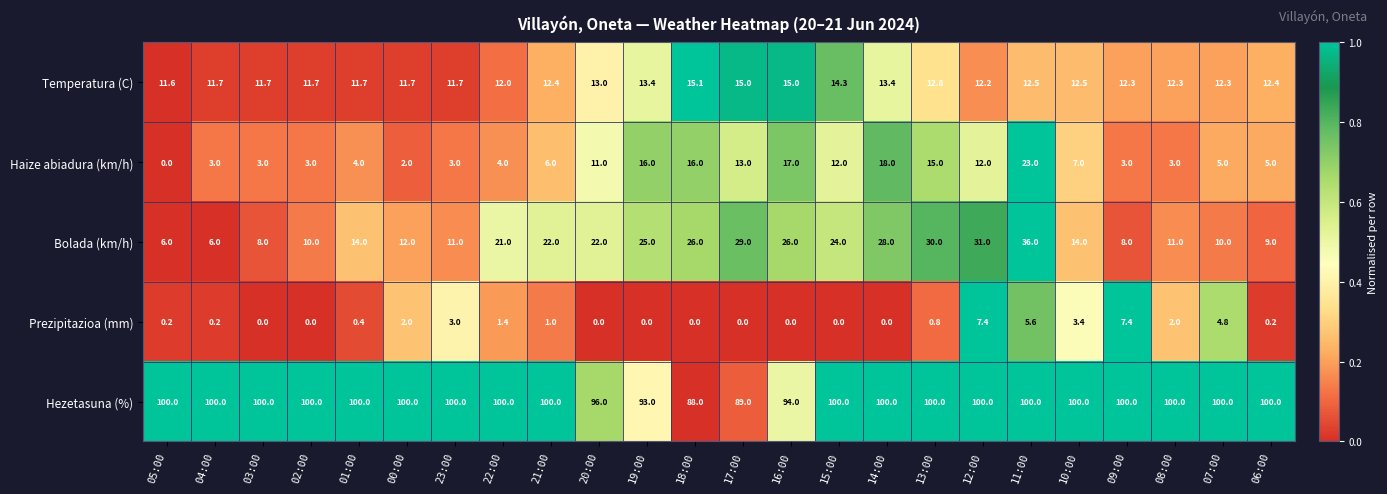

How many distinct data groups are displayed?

5